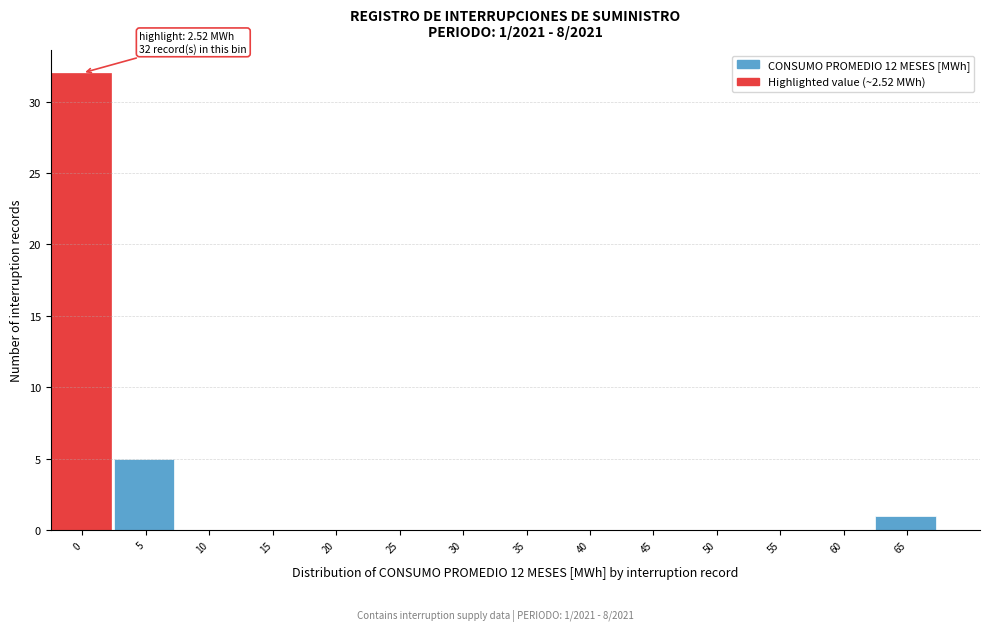

Reading right to left, extract all data points from this chart.

65=1	60=0	55=0	50=0	45=0	40=0	35=0	30=0	25=0	20=0	15=0	10=0	5=5	0=32